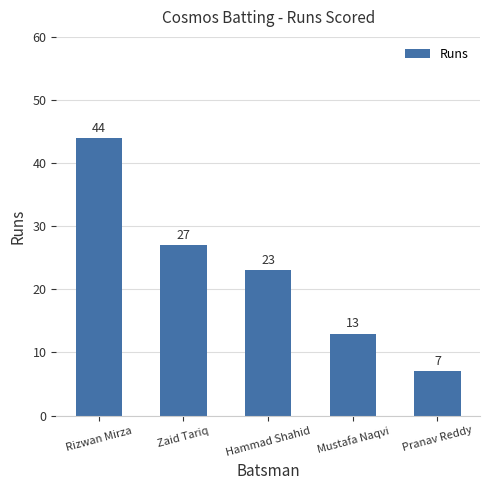

Approximately how many times larger is the value at Rizwan Mirza compared to Zaid Tariq?

1.6